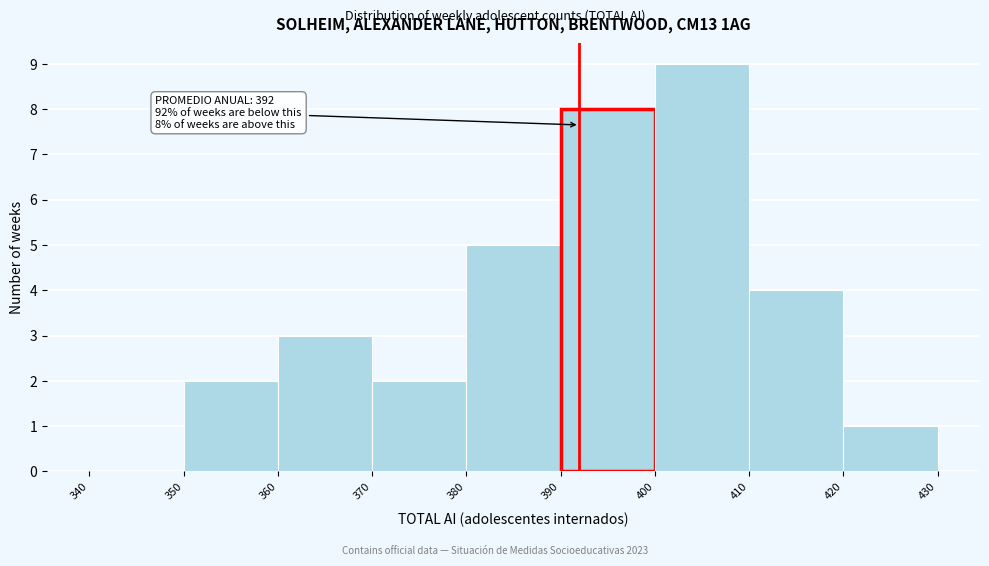

Which range on the x-axis has the tallest bar?

400 to 410